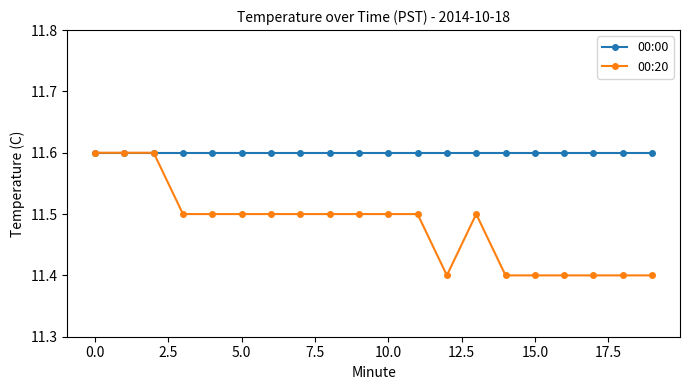

Which series has the largest range (max minus min)?

00:20